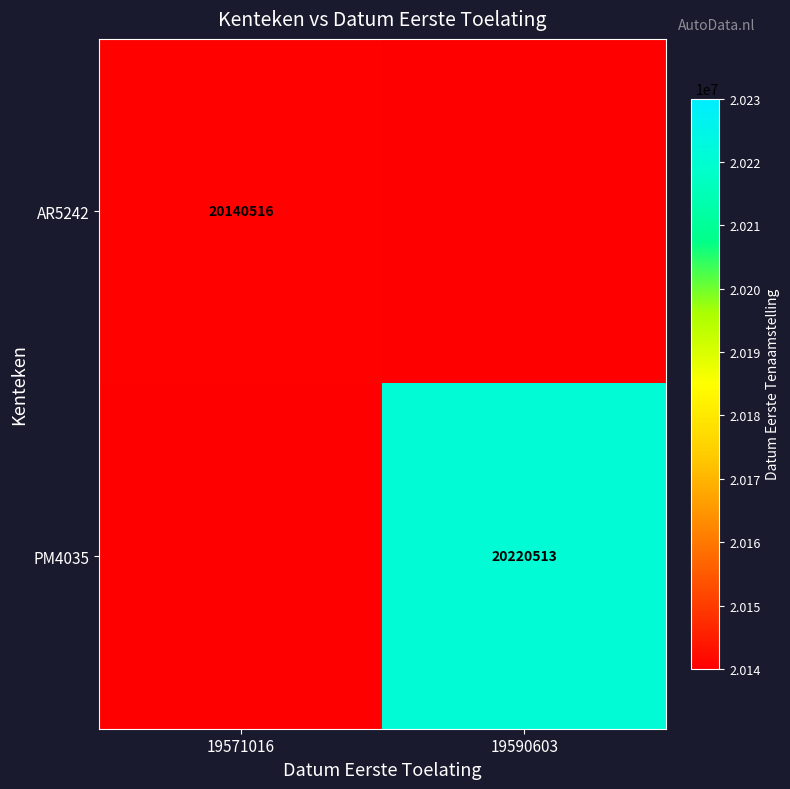

At how many categories does at least one series exceed 20143307?

1